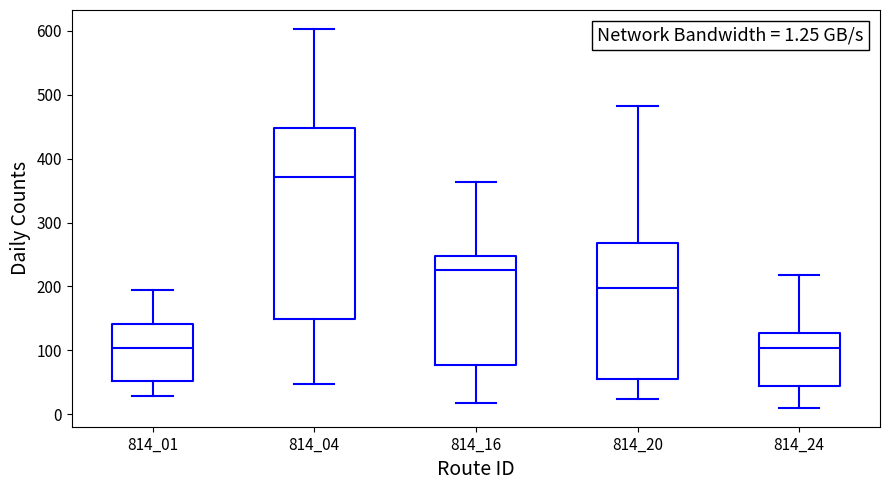

Comparing the boxes themselves (not the whiskers), which one is the tallest?

814_04